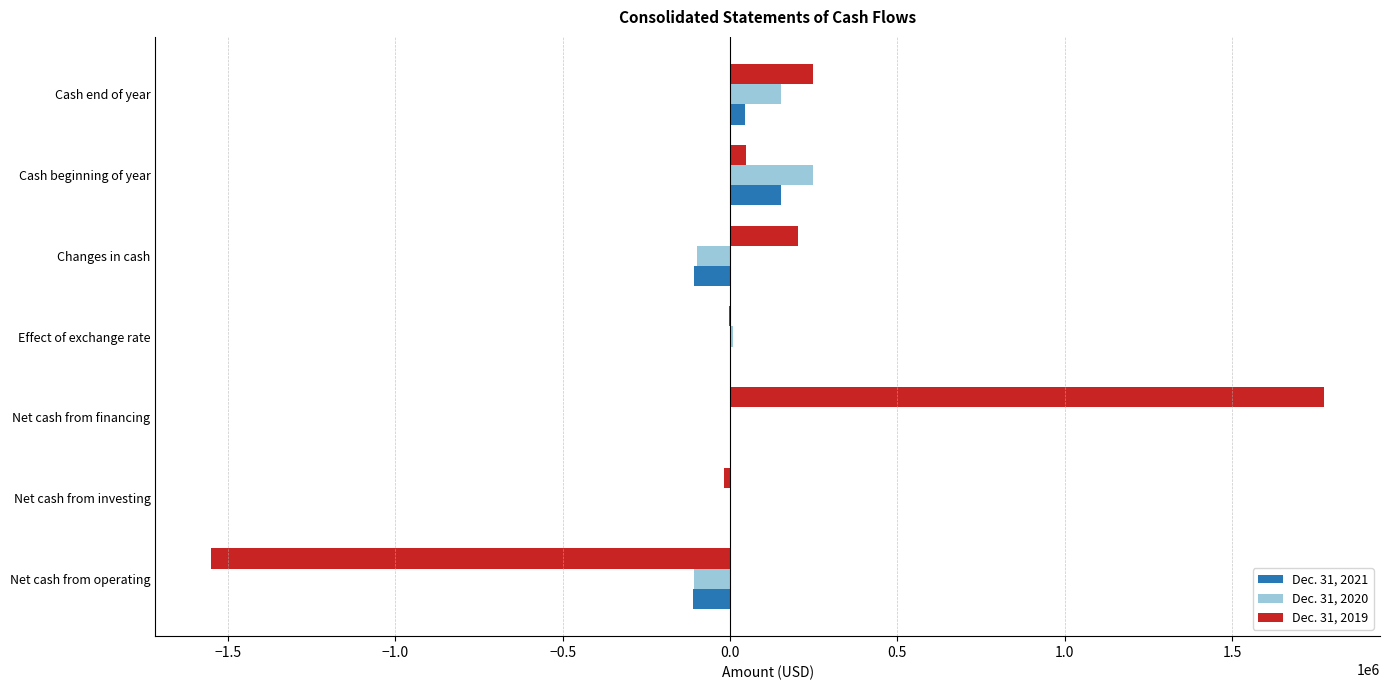

The value of Dec. 31, 2019 at Cash end of year is 249430. True or false?

True